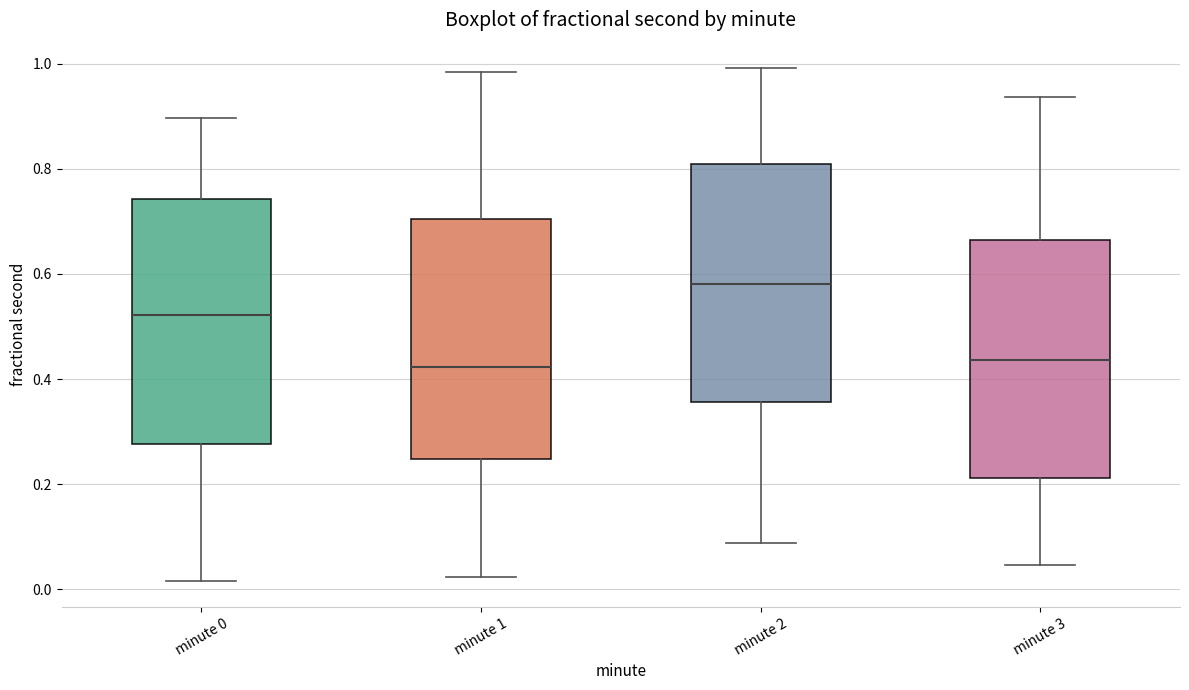

Reading left to right, read every box against the y-axis: the position of its median line, the range the box covers, and the ends of its whiskers. The values are not printed on the chart, so give them approximately, as read against the axis.

minute 0: median 0.52, box 0.28 to 0.74, whiskers 0.02 to 0.90
minute 1: median 0.42, box 0.24 to 0.70, whiskers 0.02 to 0.98
minute 2: median 0.58, box 0.36 to 0.80, whiskers 0.08 to 1.00
minute 3: median 0.44, box 0.22 to 0.66, whiskers 0.04 to 0.94